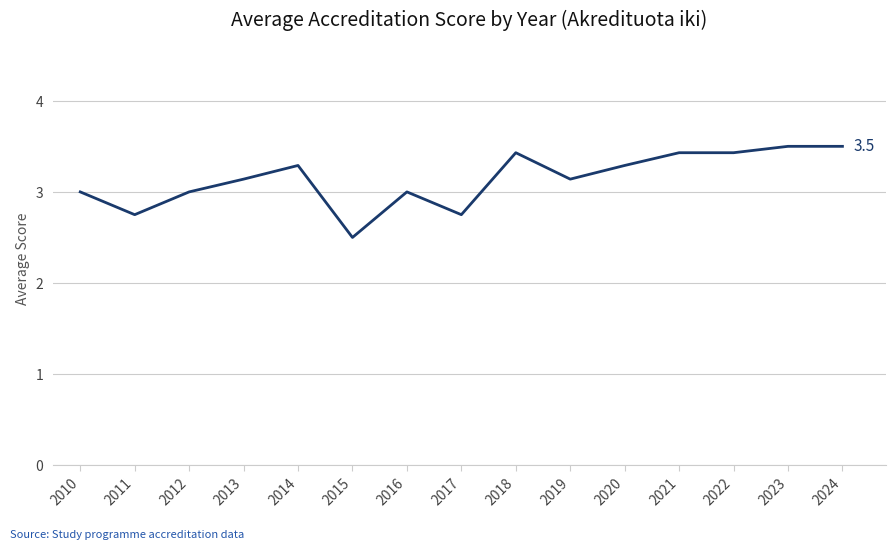

Between 2016 and 2014, which is larger?

2014